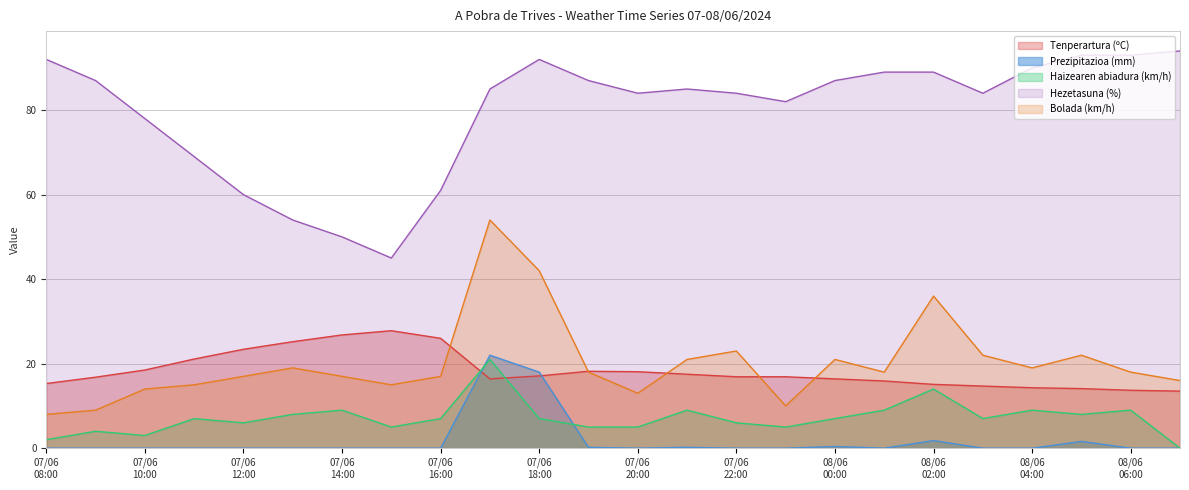

Is it true that Haizearen abiadura (km/h) equals 8.0 at 07/06 13:00?

True